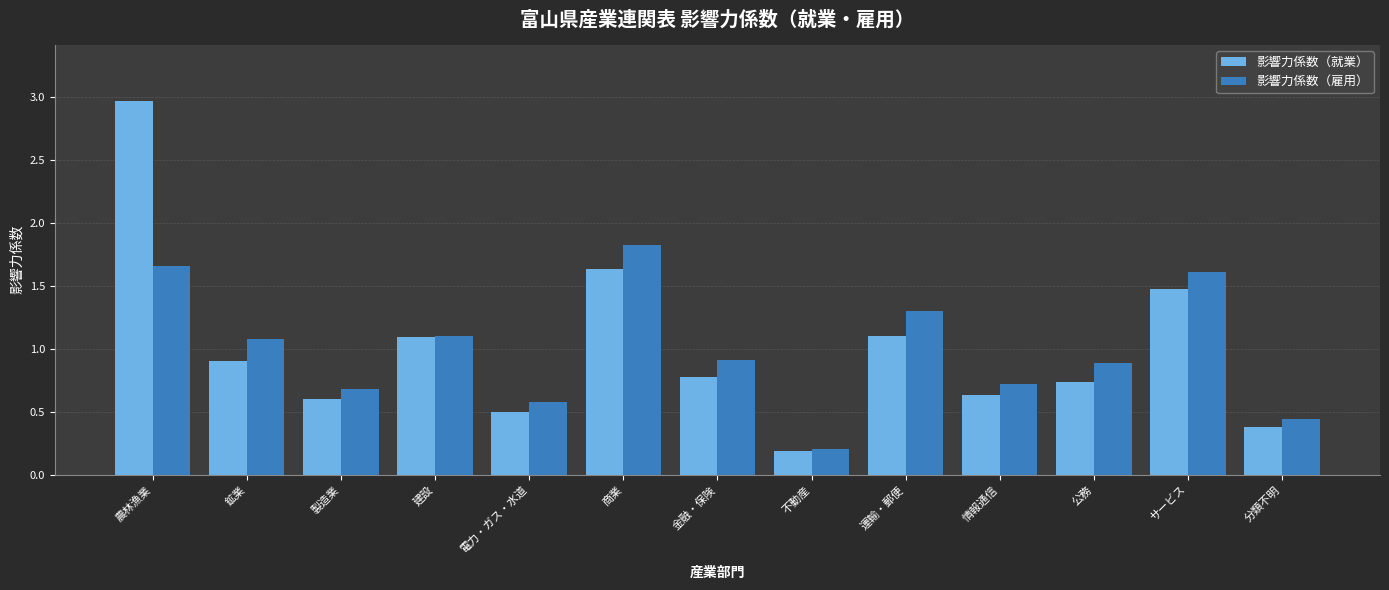

How many bars are there in each group?

2